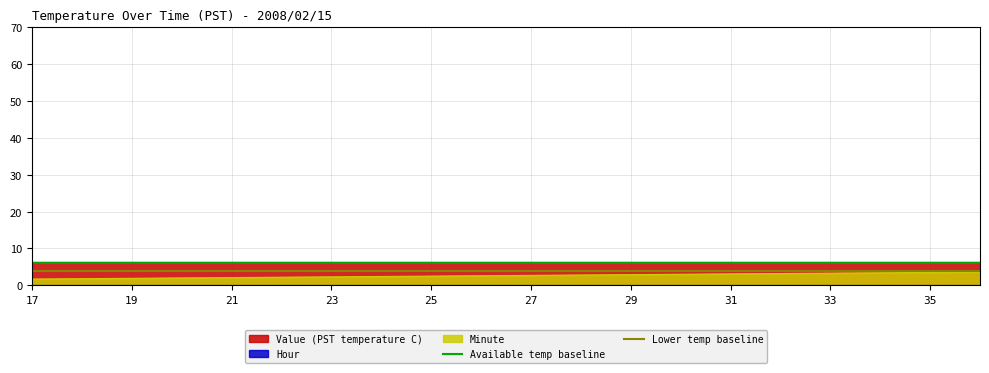

What is the minimum value for Available temp baseline?

6